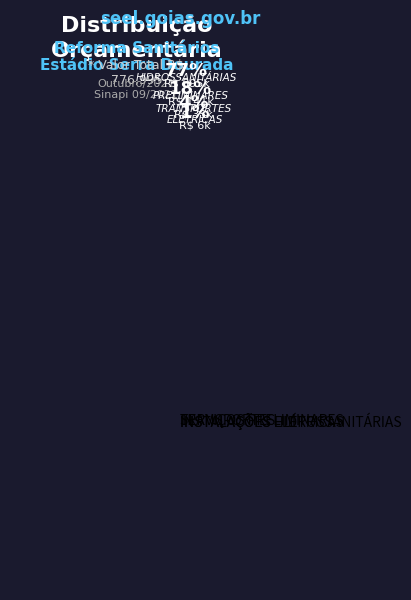

What is the smallest slice in the pie chart?

INSTALAÇÕES ELÉTRICAS